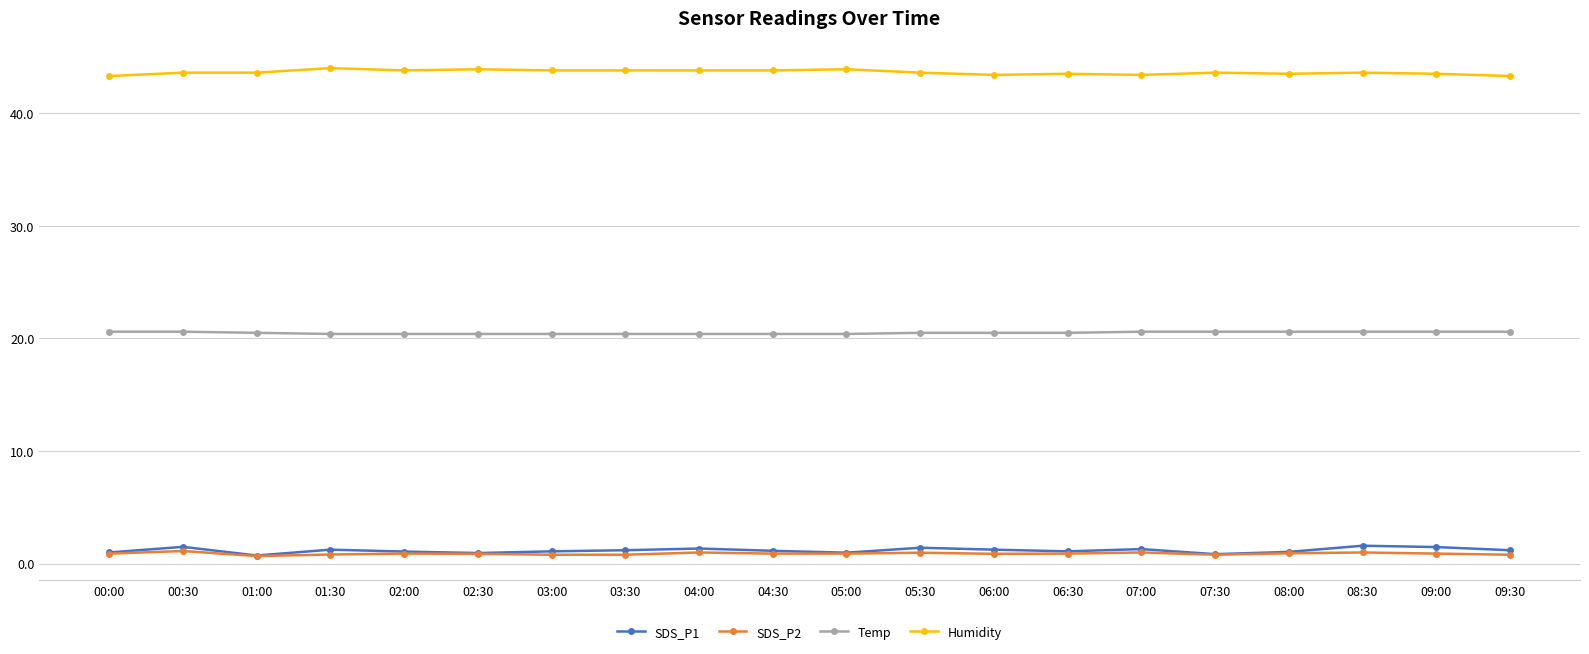

Is the value of Temp at 07:30 greater than the value of SDS_P1 at 04:30?

Yes